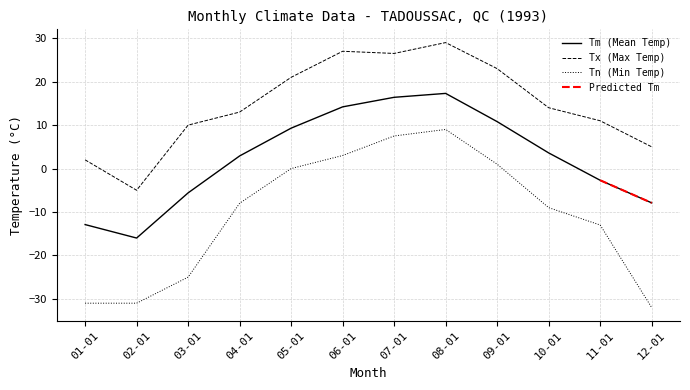

Is the value of Tm (Mean Temp) at 08-01 greater than the value of Tx (Max Temp) at 02-01?

Yes